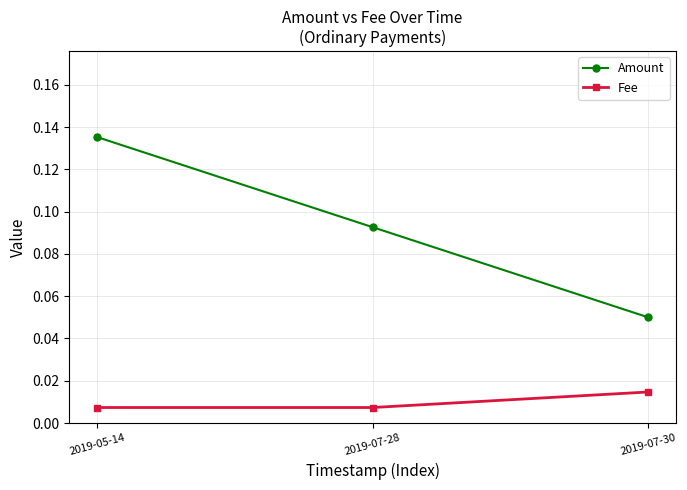

At which category is the sum across all series the highest?

2019-05-14